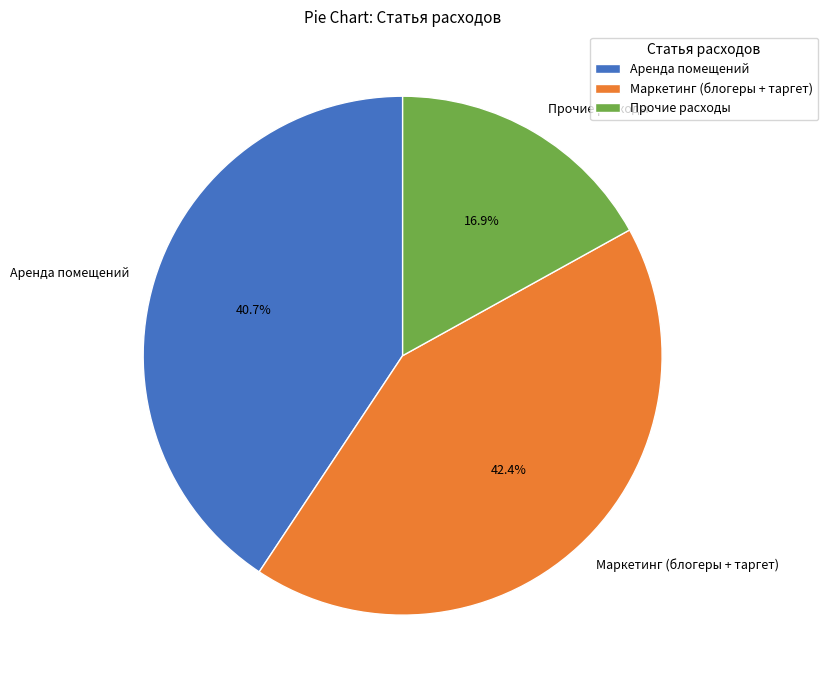

To the nearest percent, what portion does Маркетинг (блогеры + таргет) represent?

42%